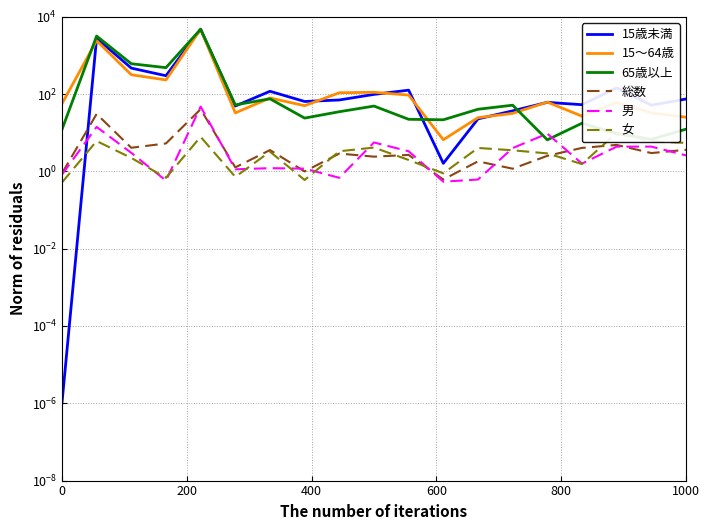

True or false: 15歳未満 has more than 2 points higher than both neighbors.

True